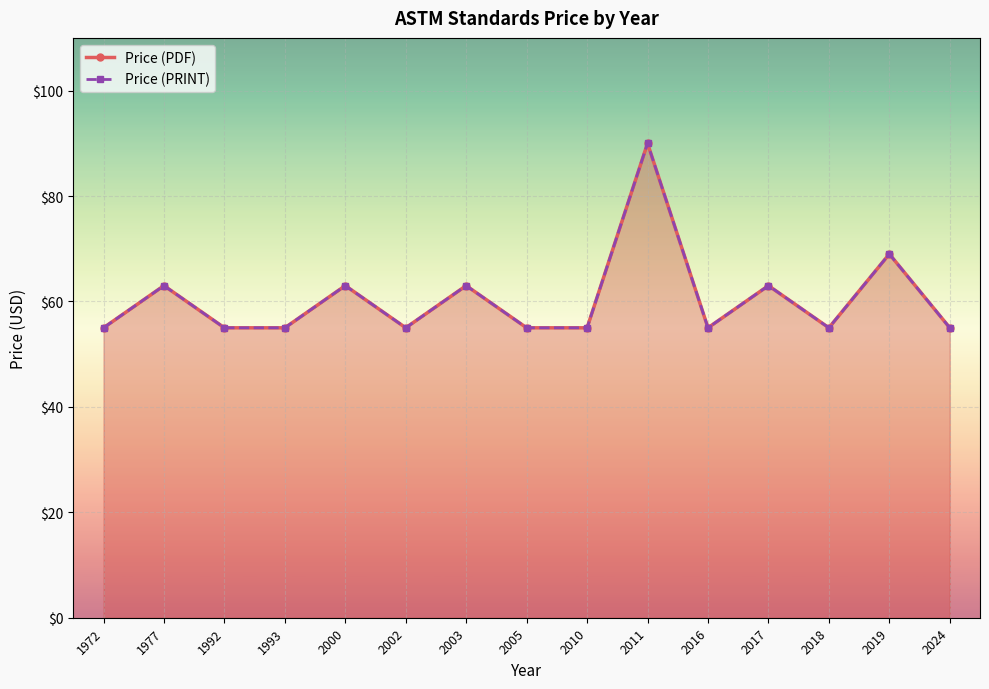

Which has a higher value, 2003 or 1972?

2003